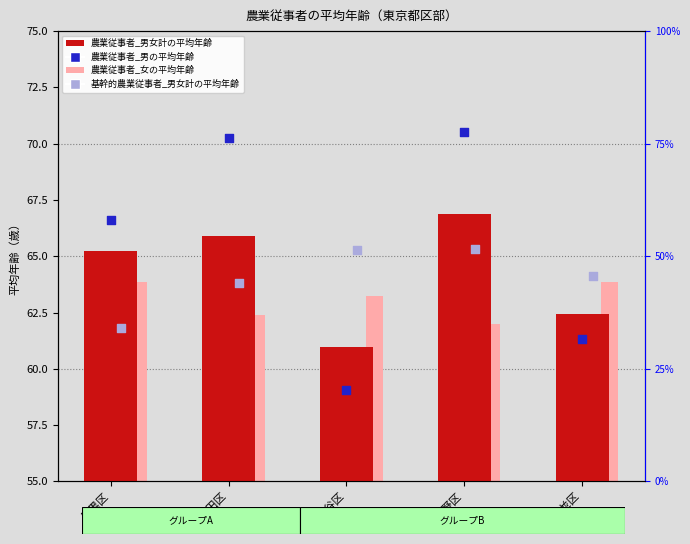

At how many categories does at least one series exceed 62?

5